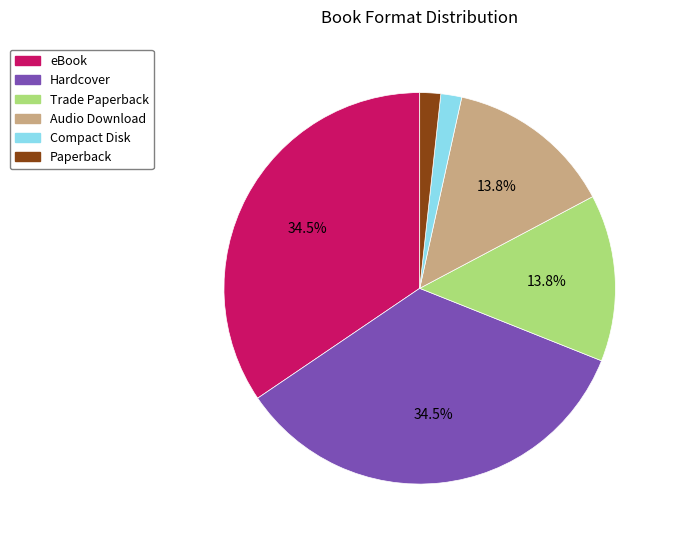

Between eBook and Compact Disk, which is larger?

eBook